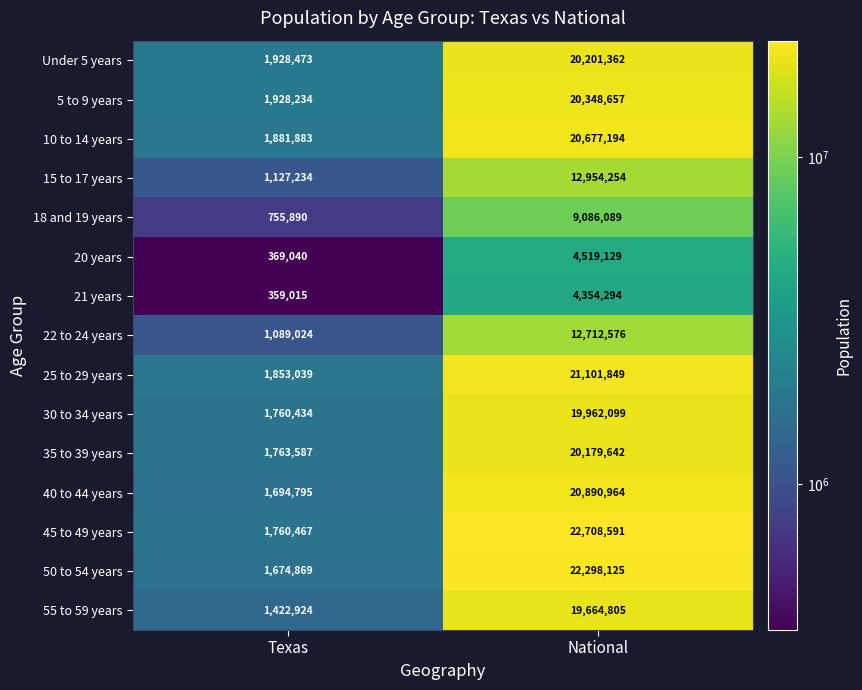

The value of 22 to 24 years at Texas is 1089024. True or false?

True